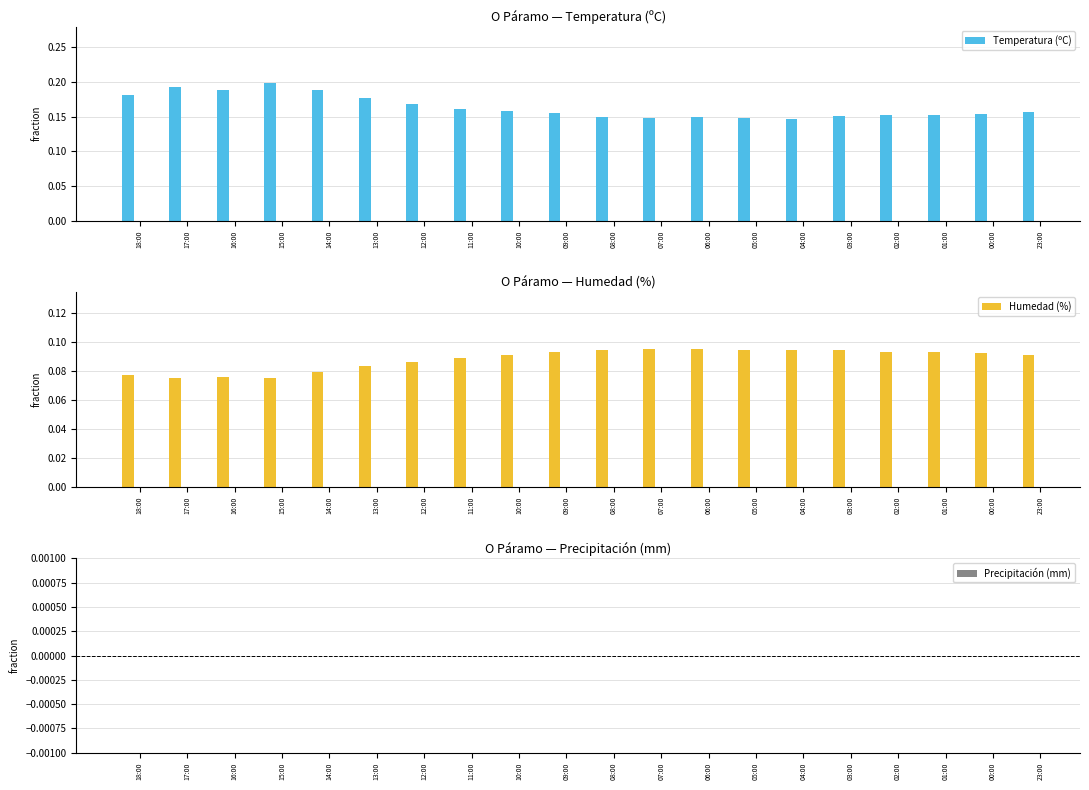

What is the label of the 20th bar from the left?

23:00